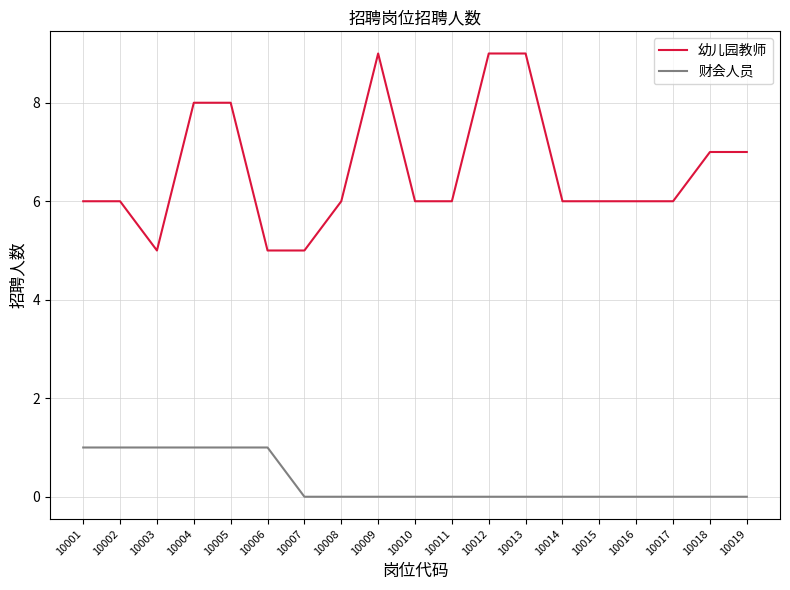

Is the value of 幼儿园教师 at 10011 greater than the value of 财会人员 at 10013?

Yes